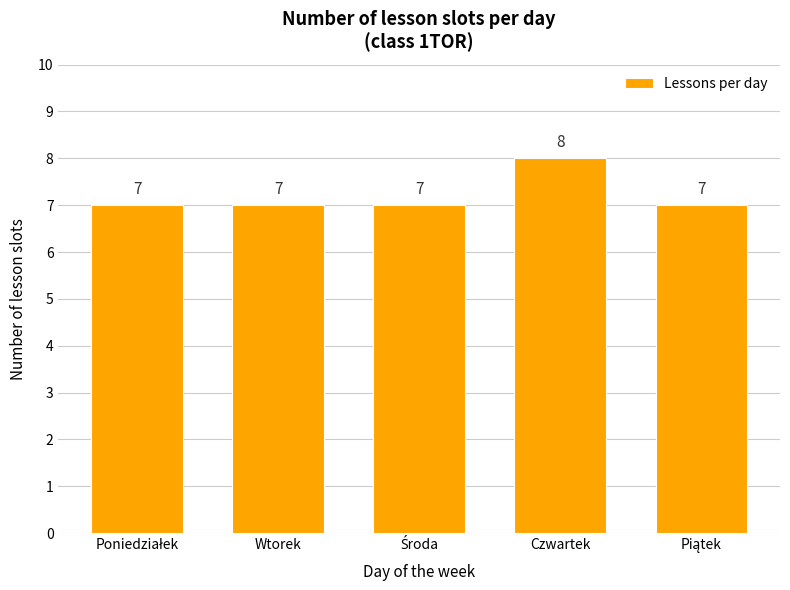

Which label corresponds to the largest value in the chart?

Czwartek